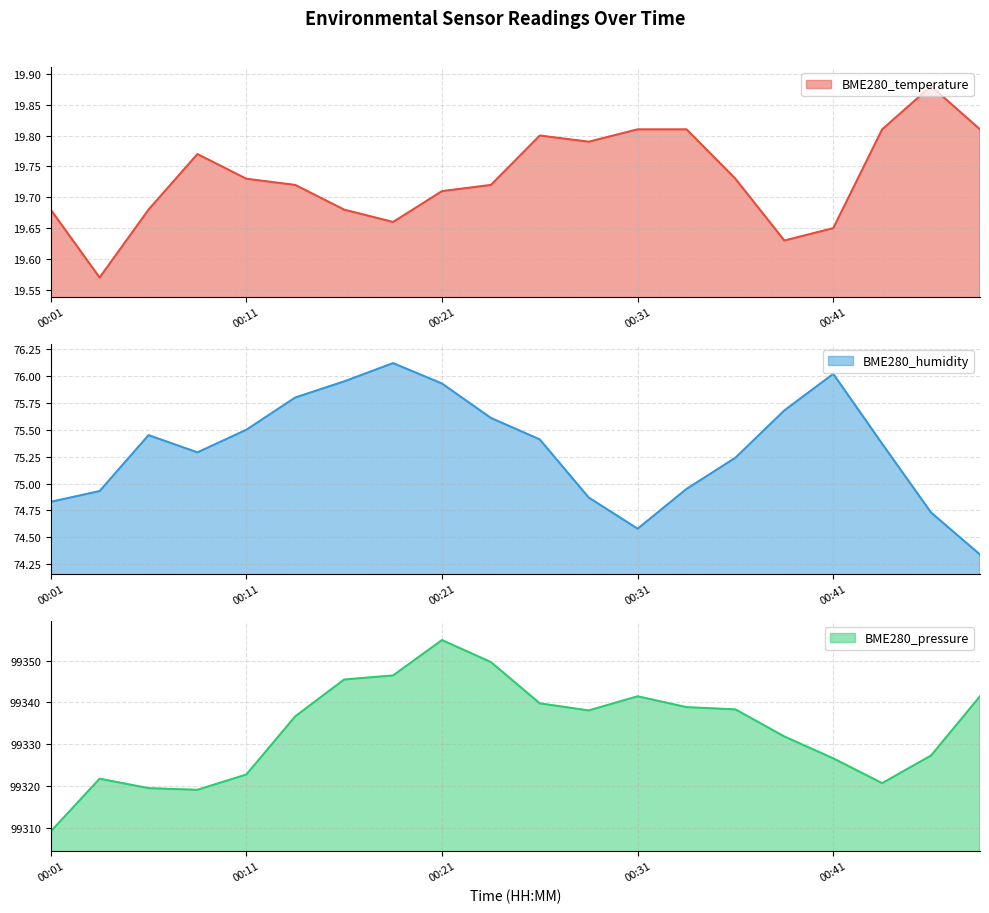

Between 00:04 and 00:24, which series saw the biggest shift?

BME280_pressure